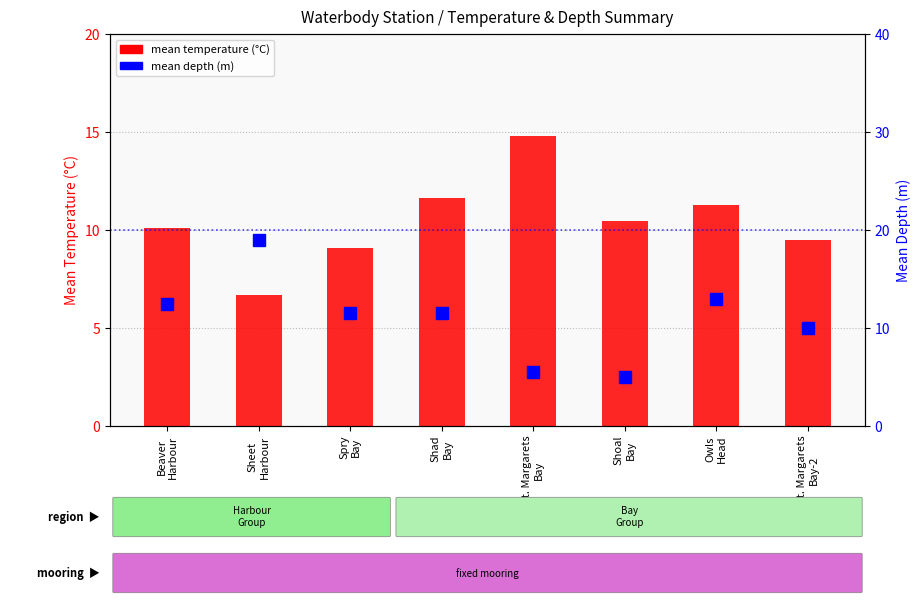

Is it true that mean temperature equals 15.8 at St. Margarets
Bay-2?

False